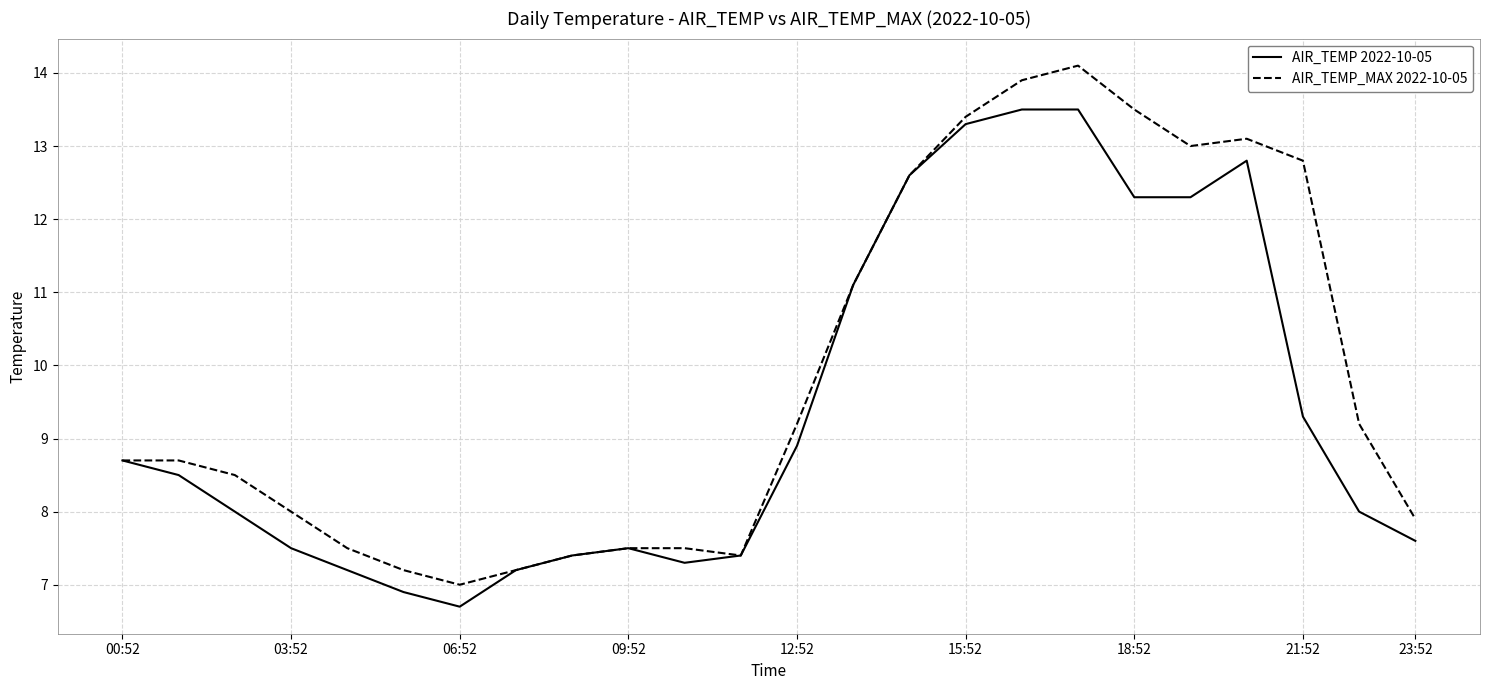

What is the difference between the second highest and minimum values in the AIR_TEMP_MAX 2022-10-05 series?

6.9